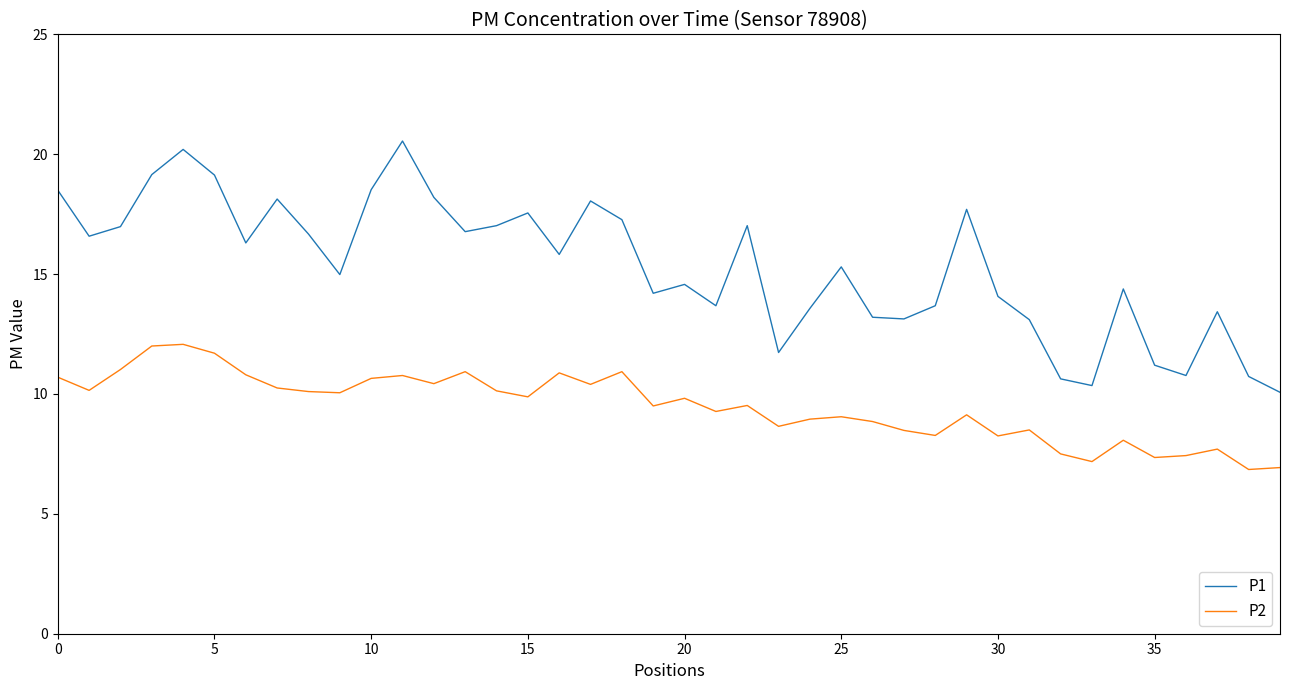

True or false: P1 and P2 cross at least once.

False